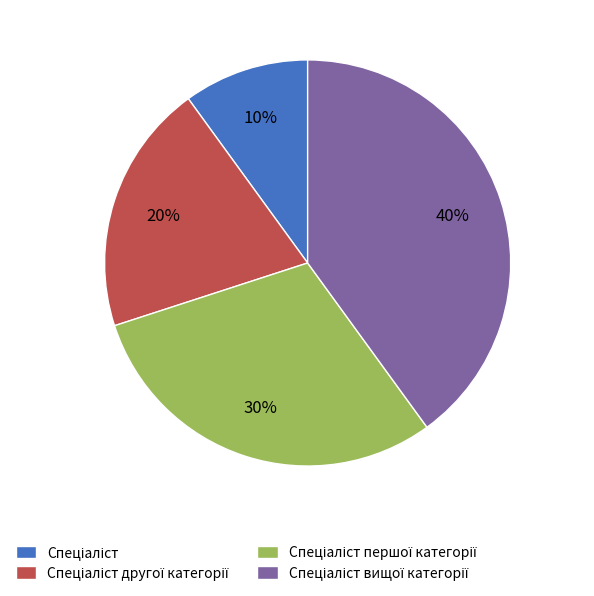

Is there any slice that represents more than half of the pie?

No